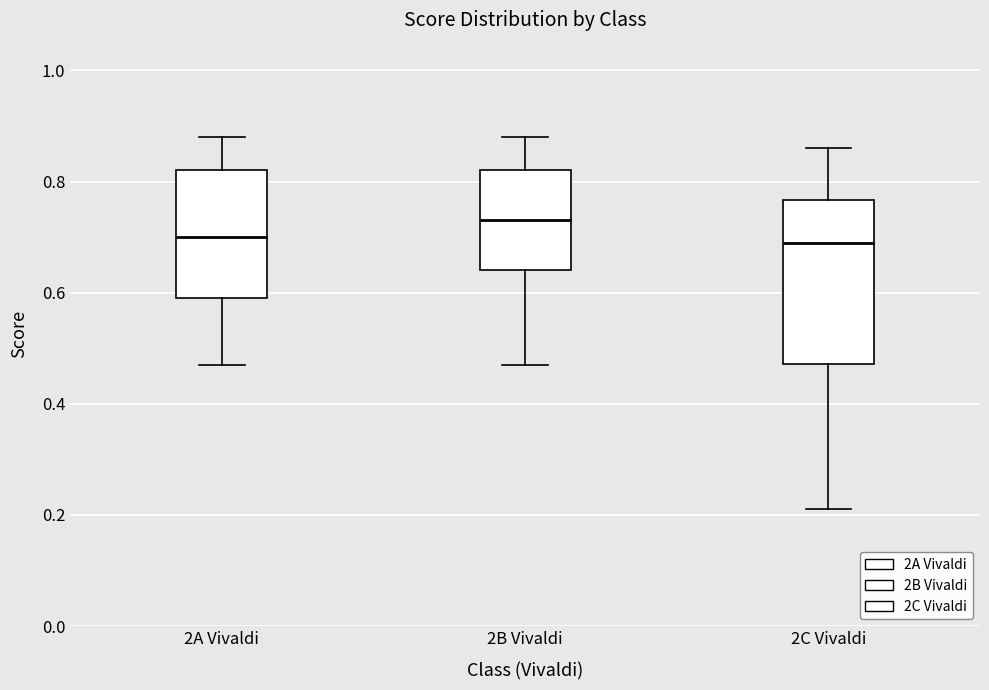

Which box's median line is the highest?

2B Vivaldi